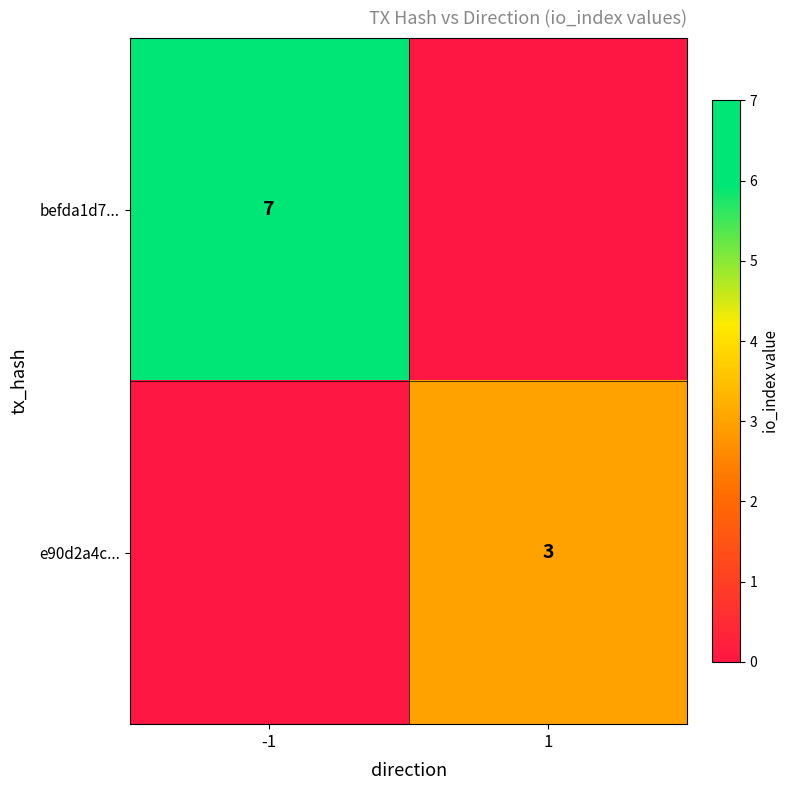

The value of befda1d7... at -1 is 7. True or false?

True